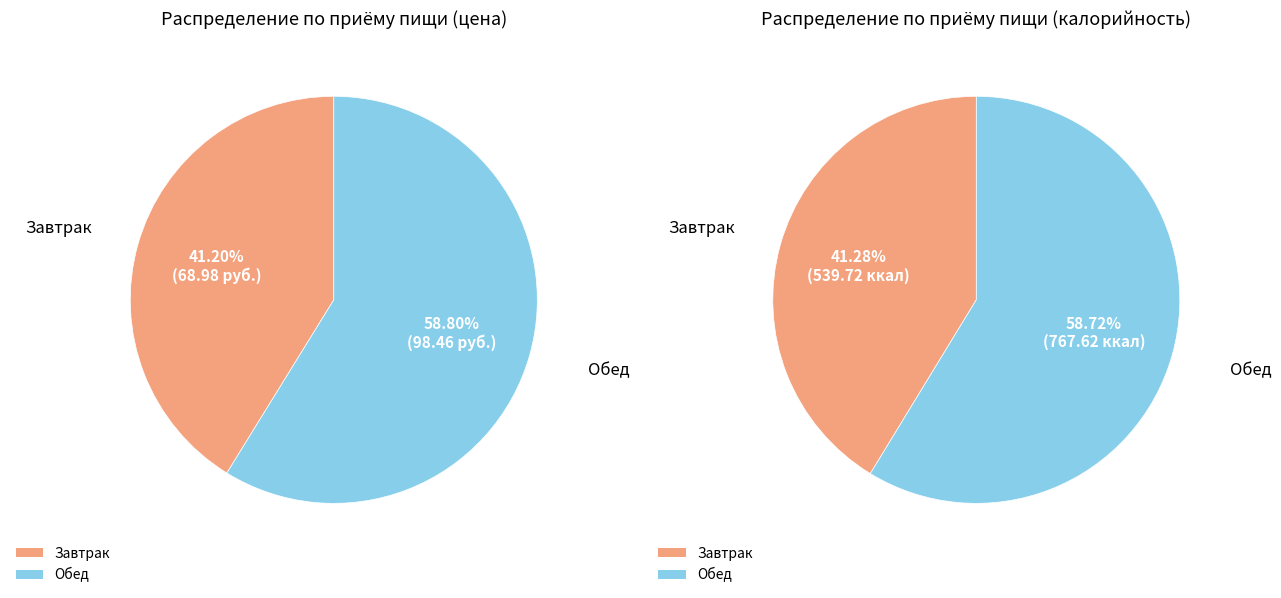

To the nearest percent, what is the combined percentage of Завтрак and Обед?

100%